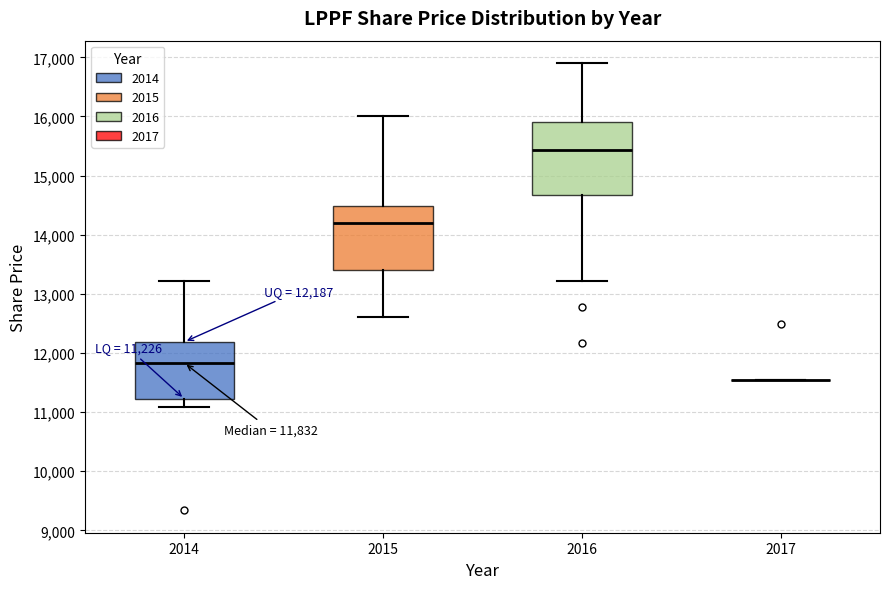

Comparing the boxes themselves (not the whiskers), which one is the tallest?

2016